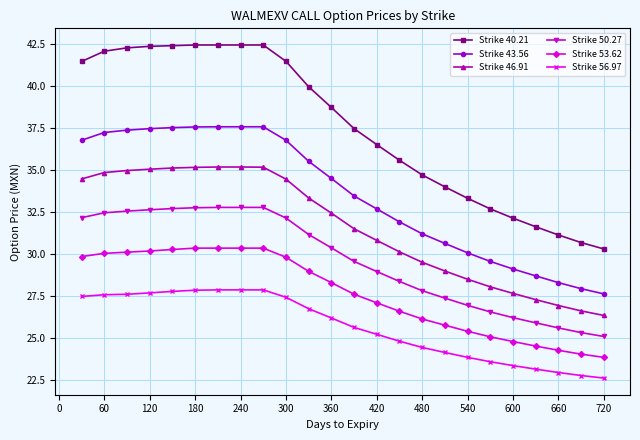

True or false: Strike 46.91 and Strike 53.62 cross at least once.

False